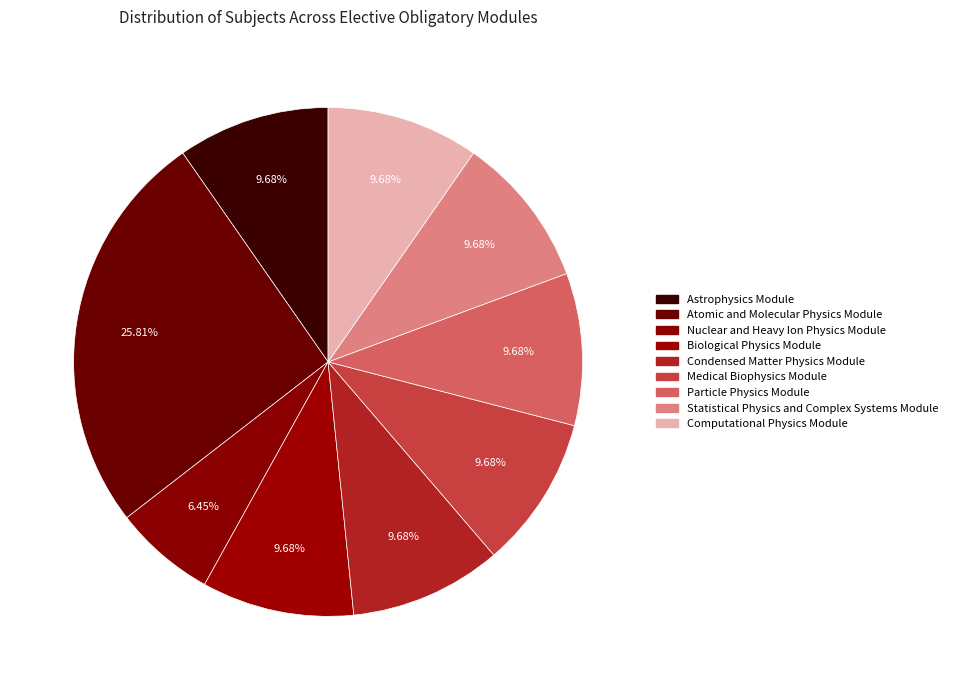

How many slices are in this pie chart?

9